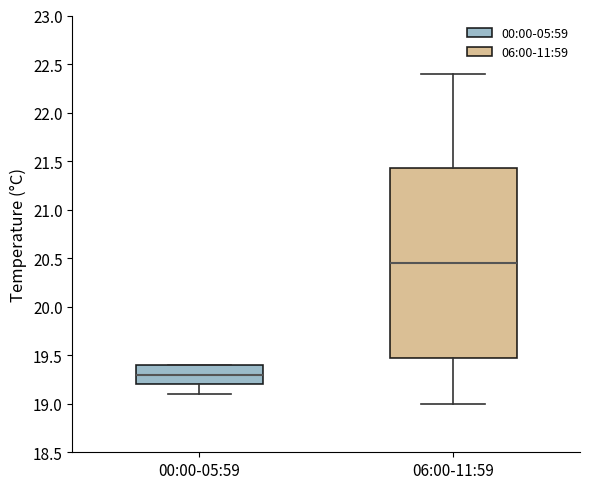

Which box has the highest median line?

06:00-11:59